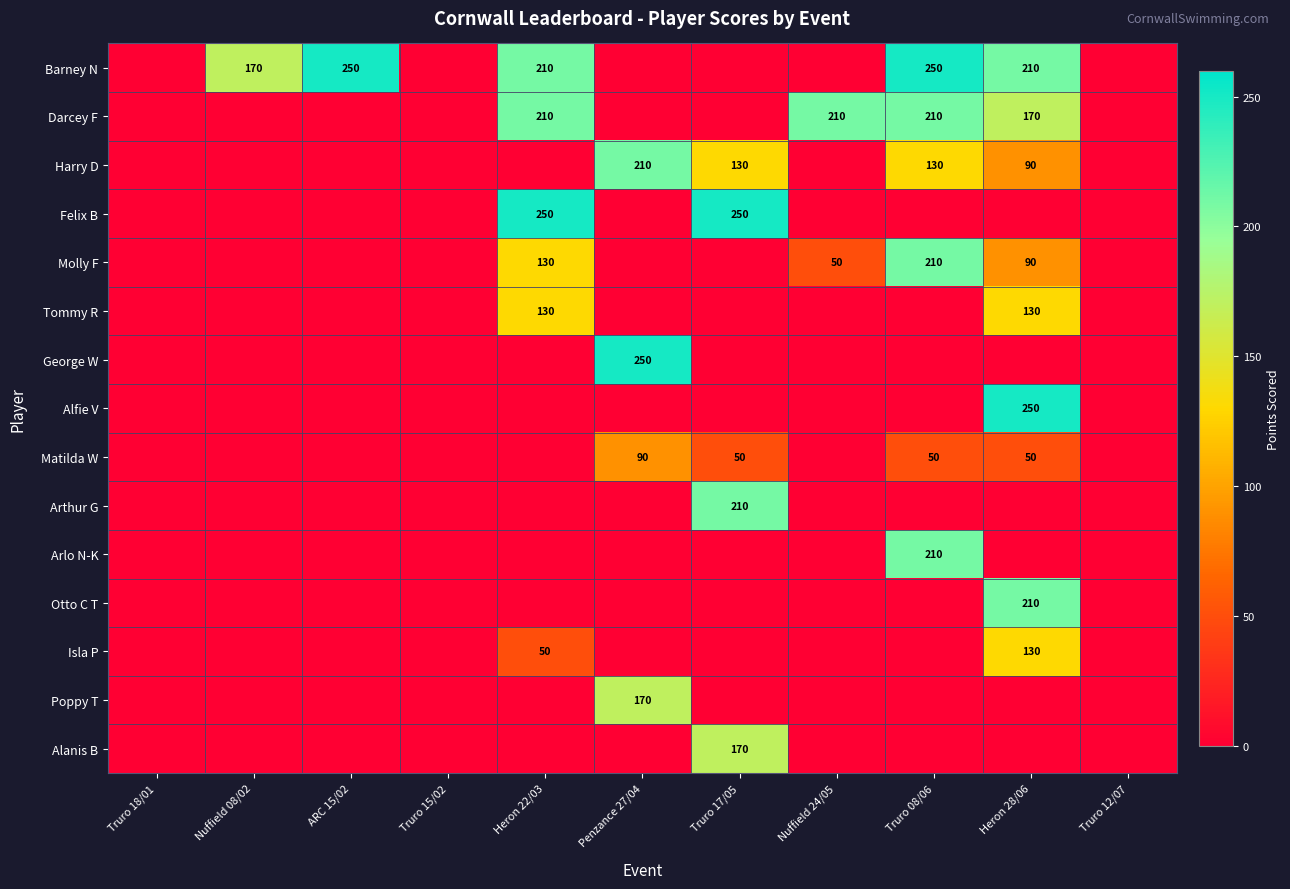

True or false: Matilda W has a value of 27 at Truro 08/06.

False